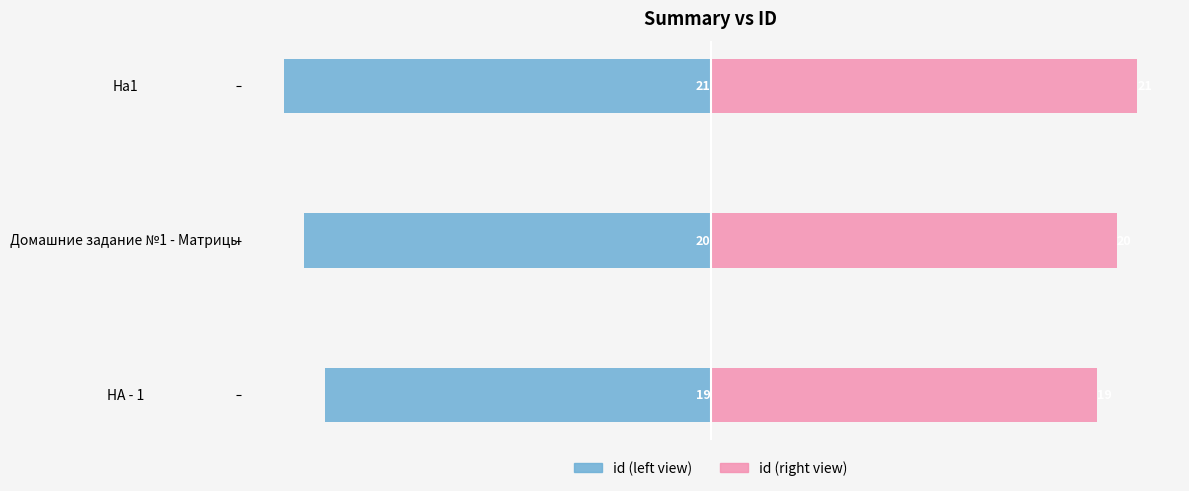

What is the average value of the id (right) series?

20